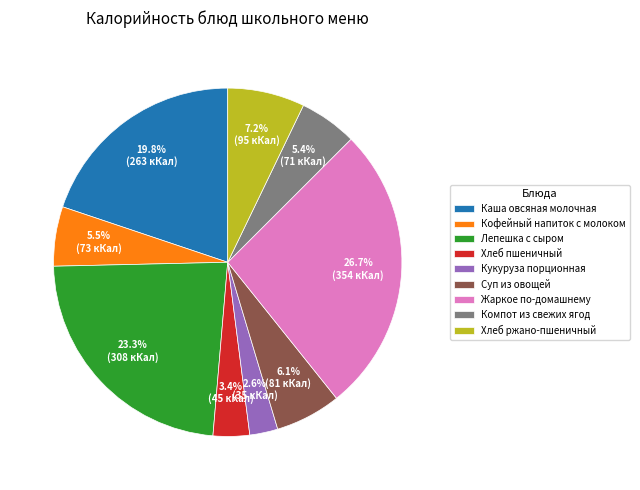

What percentage is NOT represented by Компот из свежих ягод?

94.6%